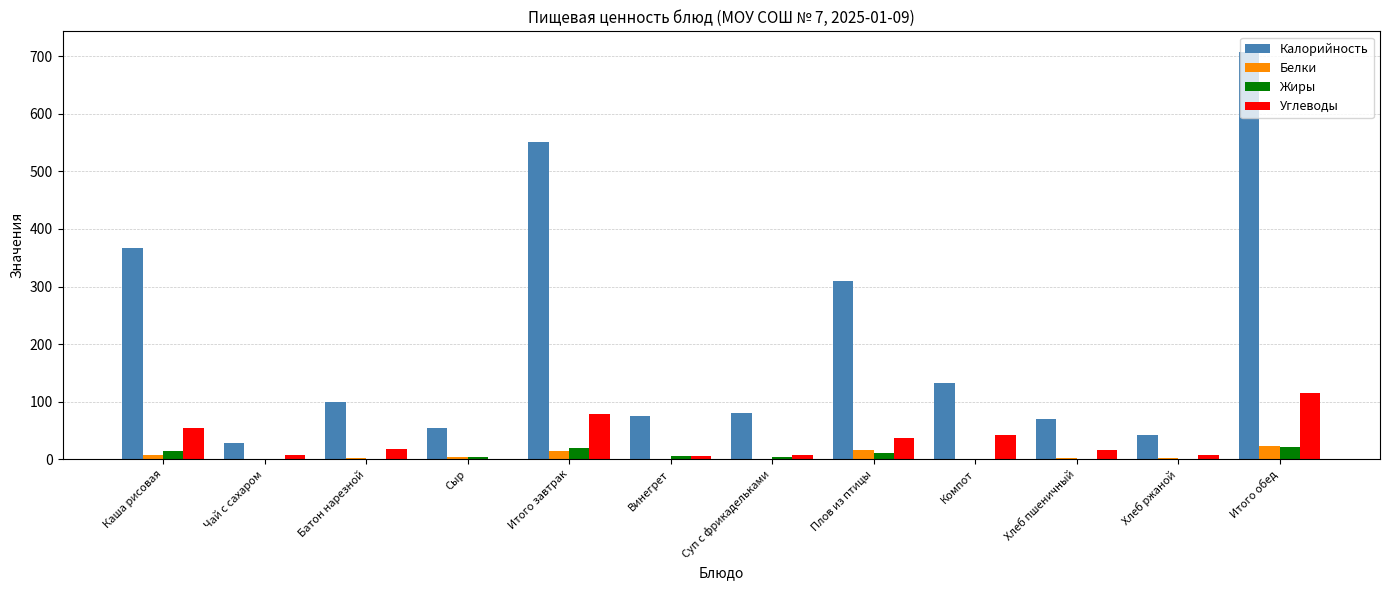

Count the number of data series in this chart.

4